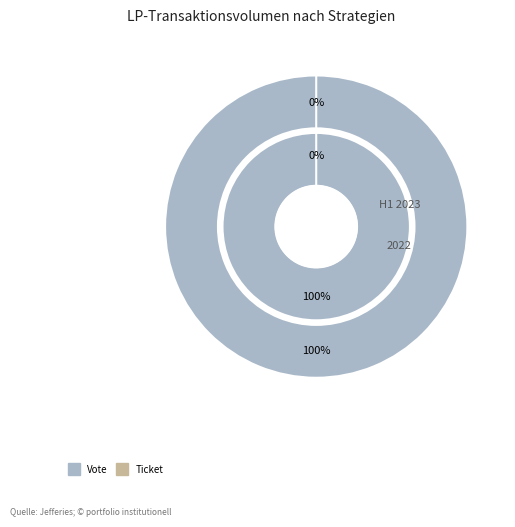

To the nearest percent, what percentage of the pie is Vote?

100%